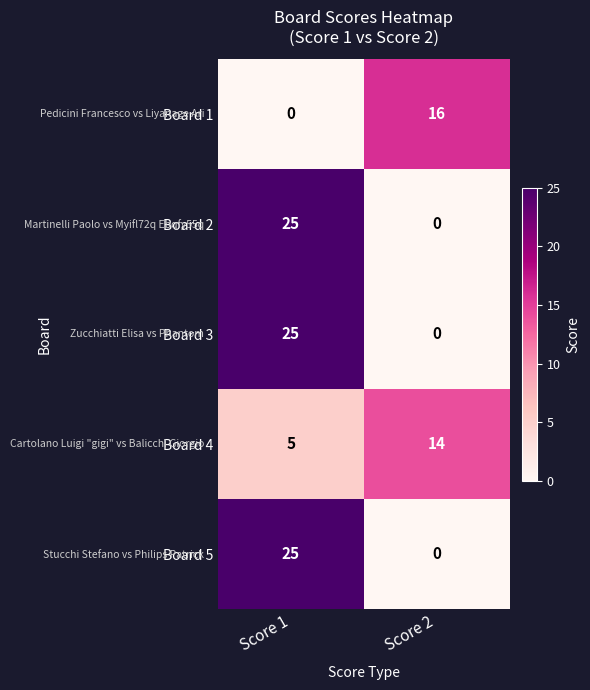

List the labels in order of Board 2 value, smallest first.

Score 2, Score 1